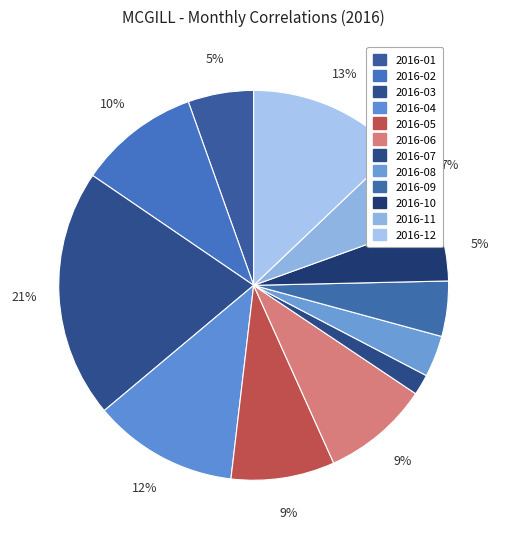

What percentage do 2016-09 and 2016-04 together represent?

16.6%